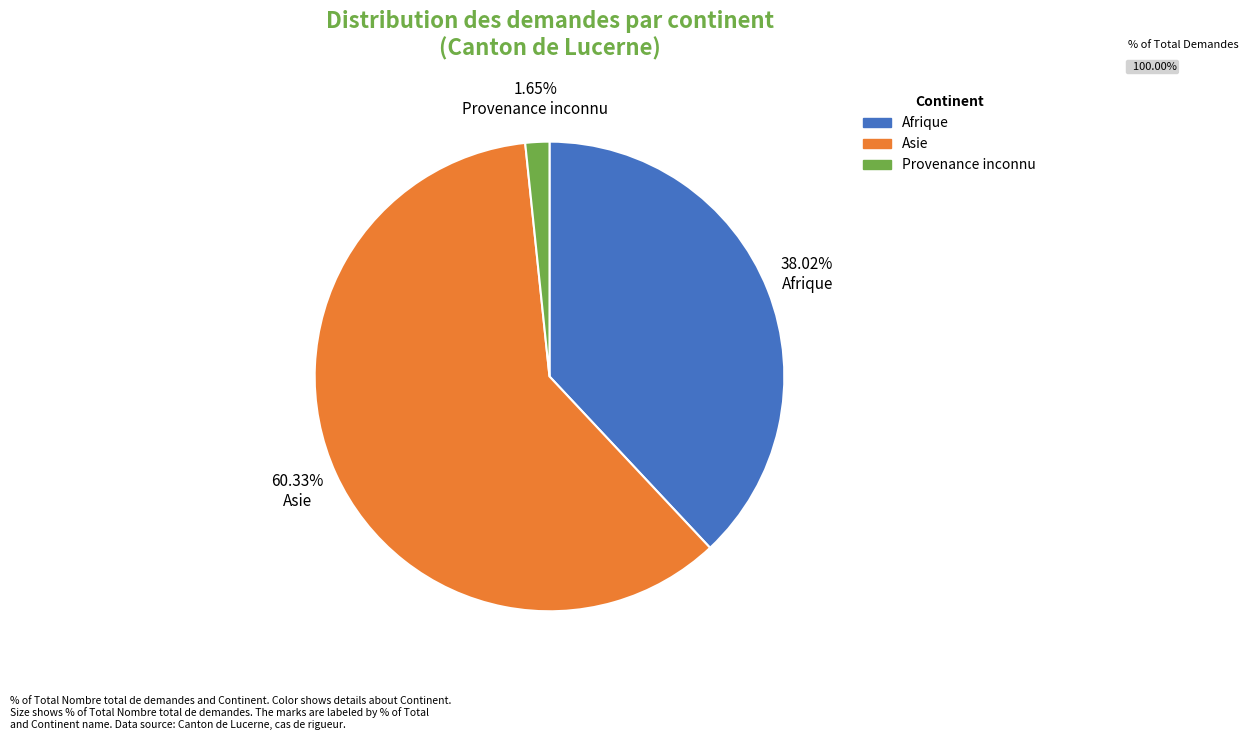

Rank the categories by value from highest to lowest.

Asie, Afrique, Provenance inconnu